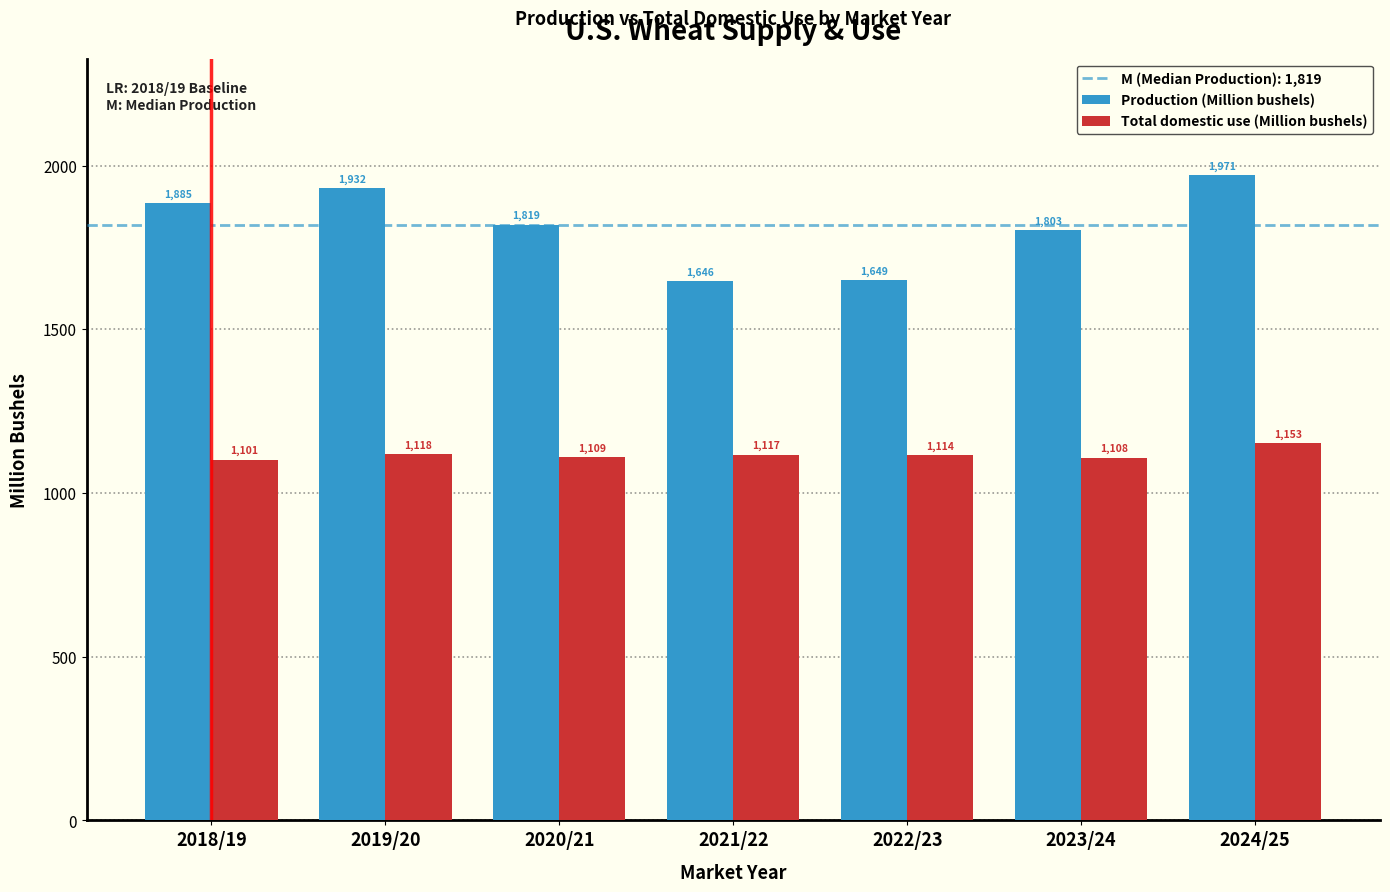

The Total domestic use (Million bushels) series shows 1153.5 at 2024/25. True or false?

True